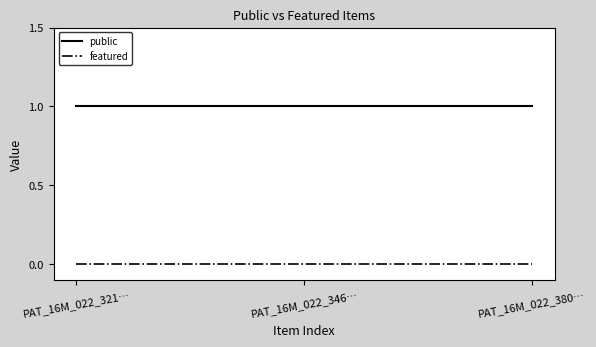

Reading left to right, list all the values displayed in this chart.

public: 1	1	1
featured: 0	0	0